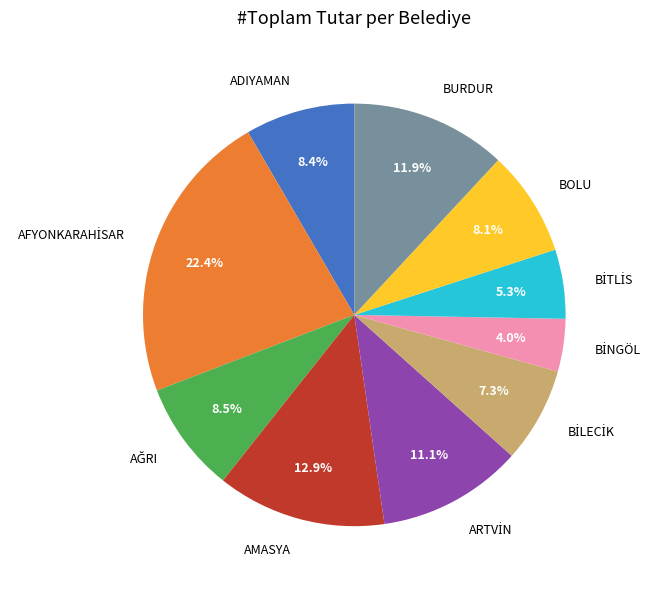

Does any single category account for the majority?

No